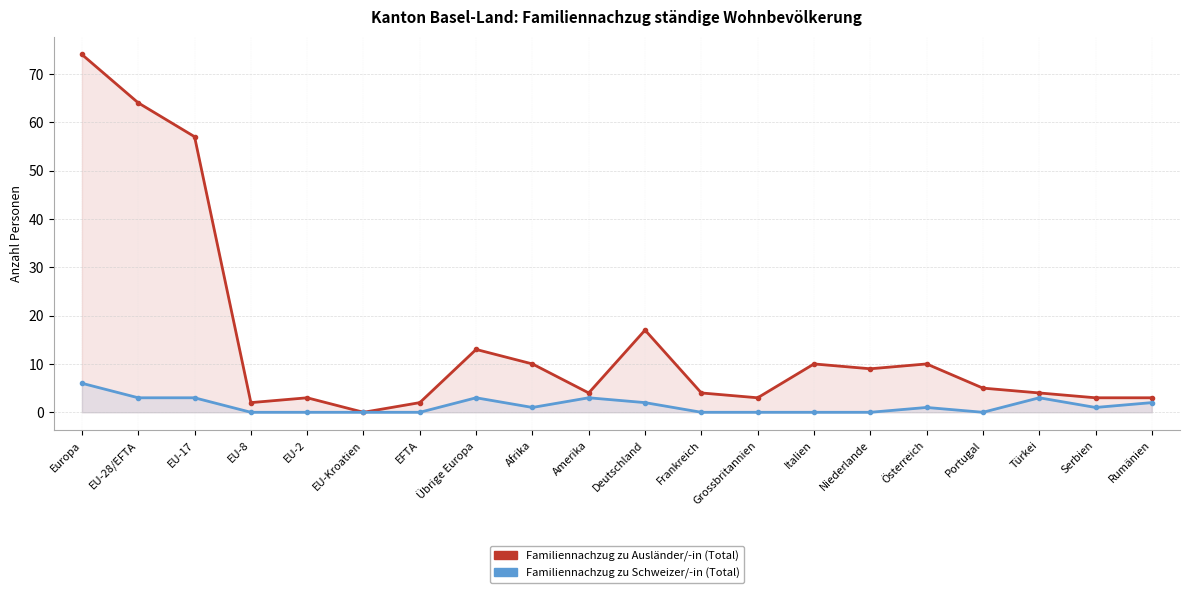

What is the value of the Familiennachzug zu Ausländer/-in (Total) point at the 2nd from the left?

64